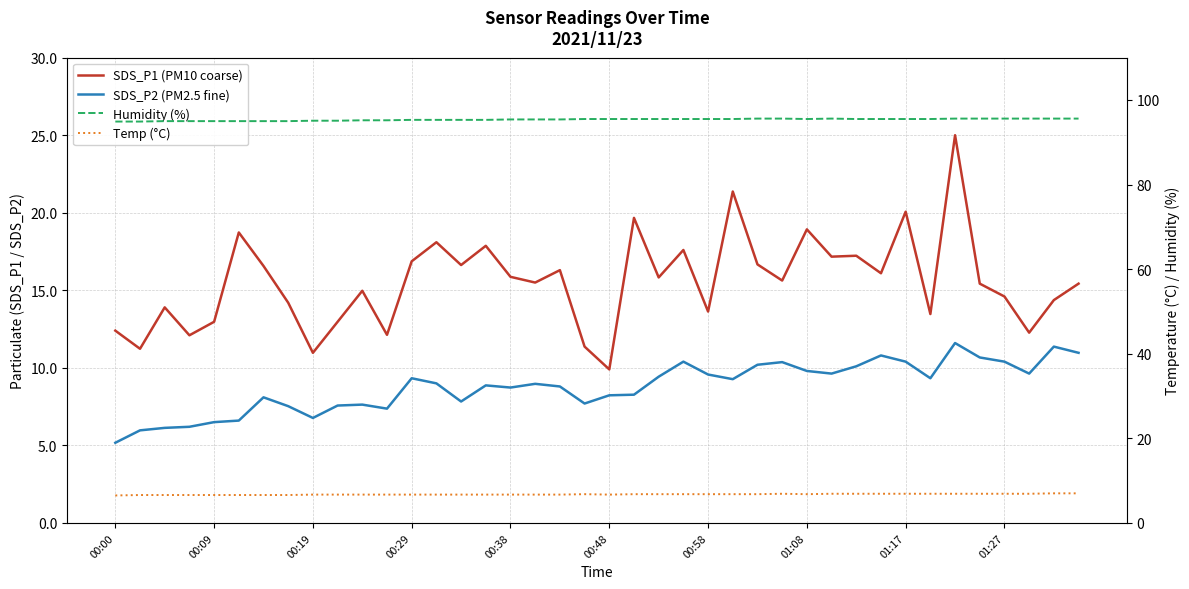

True or false: SDS_P1 (PM10 coarse) and Temp (°C) cross at least once.

False